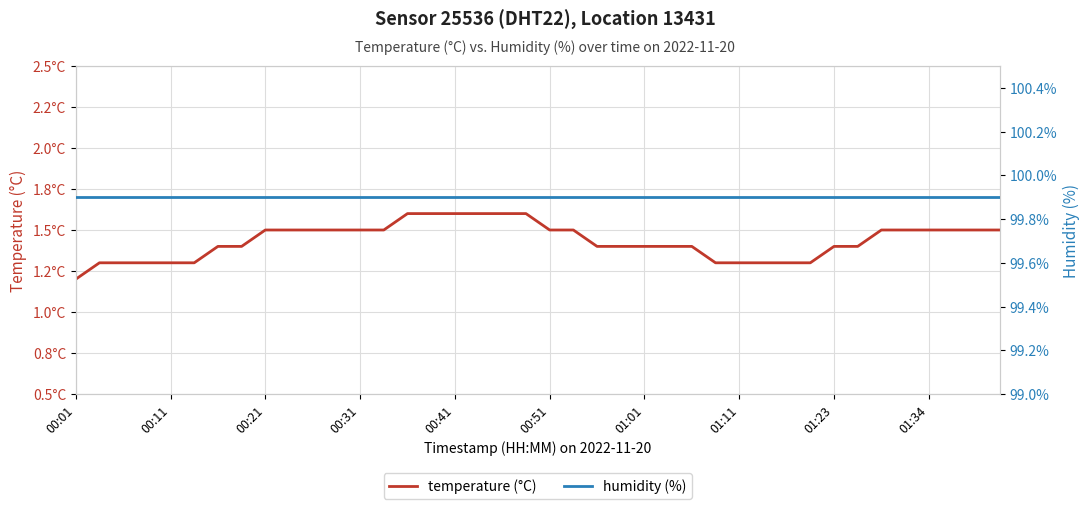

How many temperature (°C) values are between 1 and 2?

40